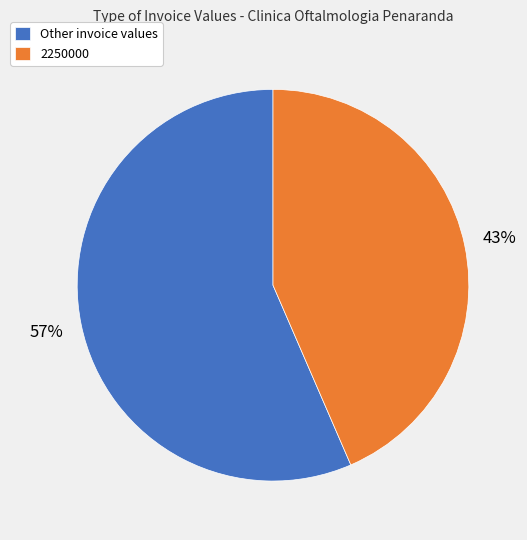

Which category has the smallest portion of the pie?

2250000